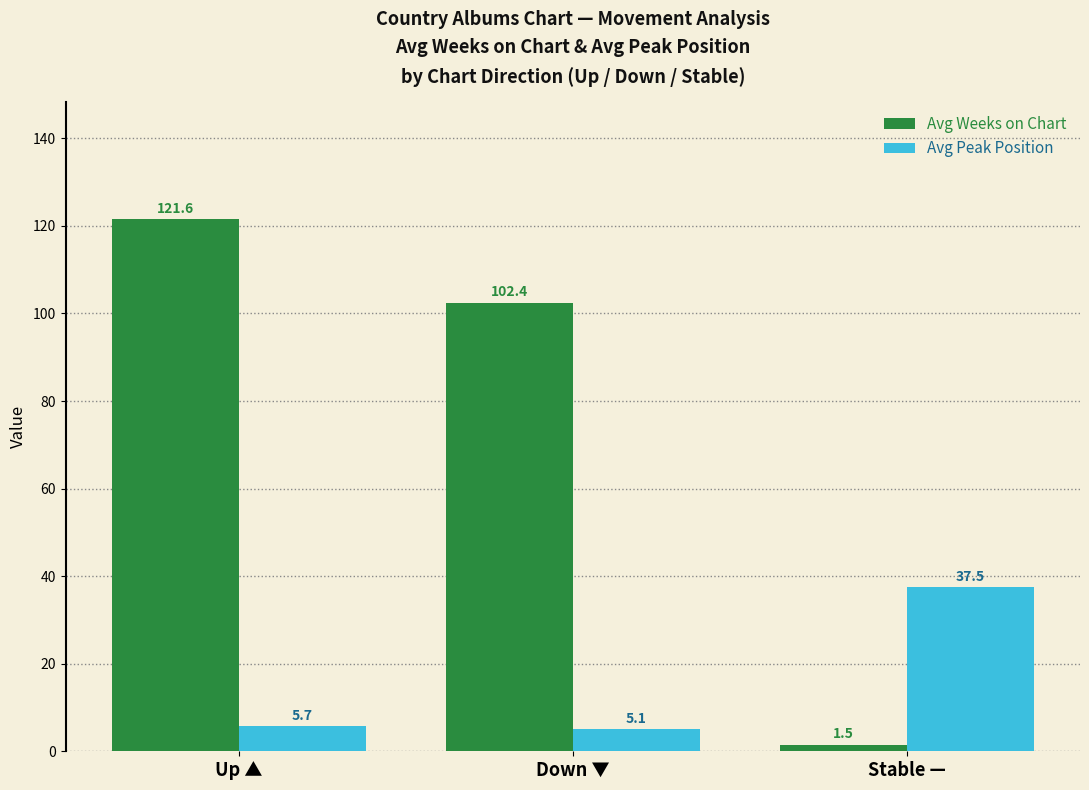

Rank the series by their average value, from highest to lowest.

Avg Weeks on Chart, Avg Peak Position